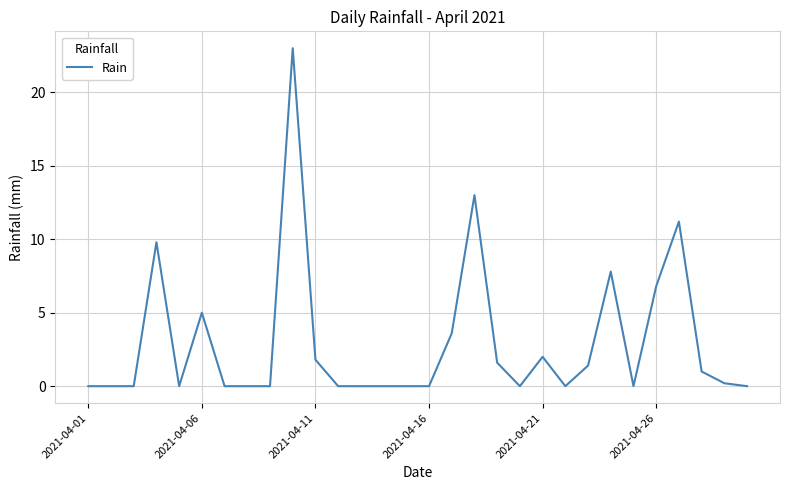

What is the greatest value displayed?

23.0